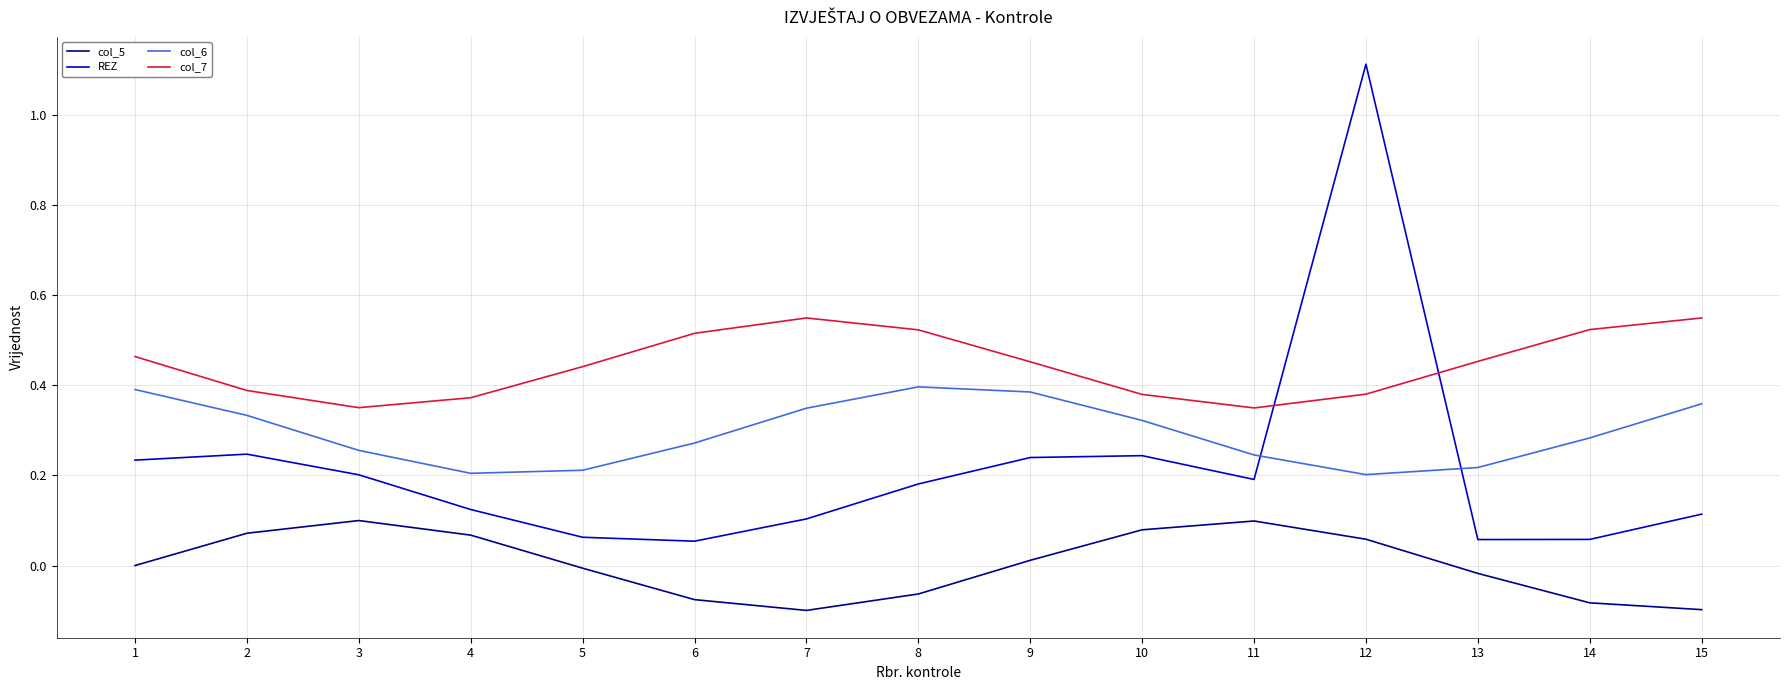

True or false: col_5 has more than 2 interior local peaks.

False